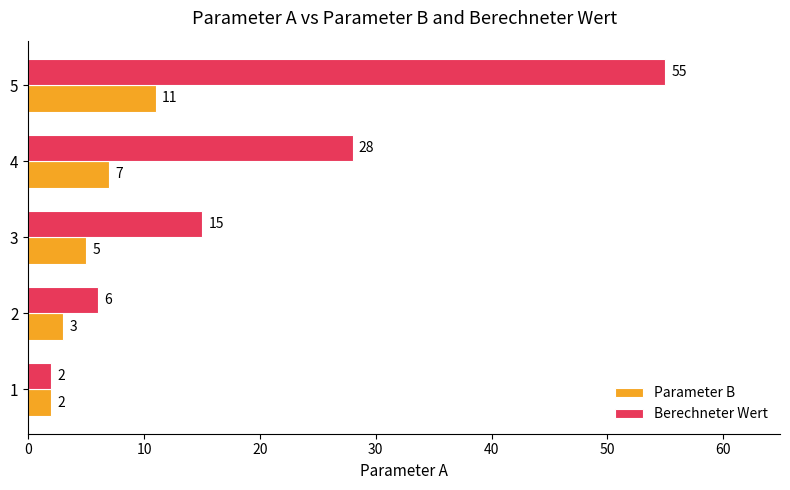

List the series in order of their overall mean, lowest first.

Parameter B, Berechneter Wert